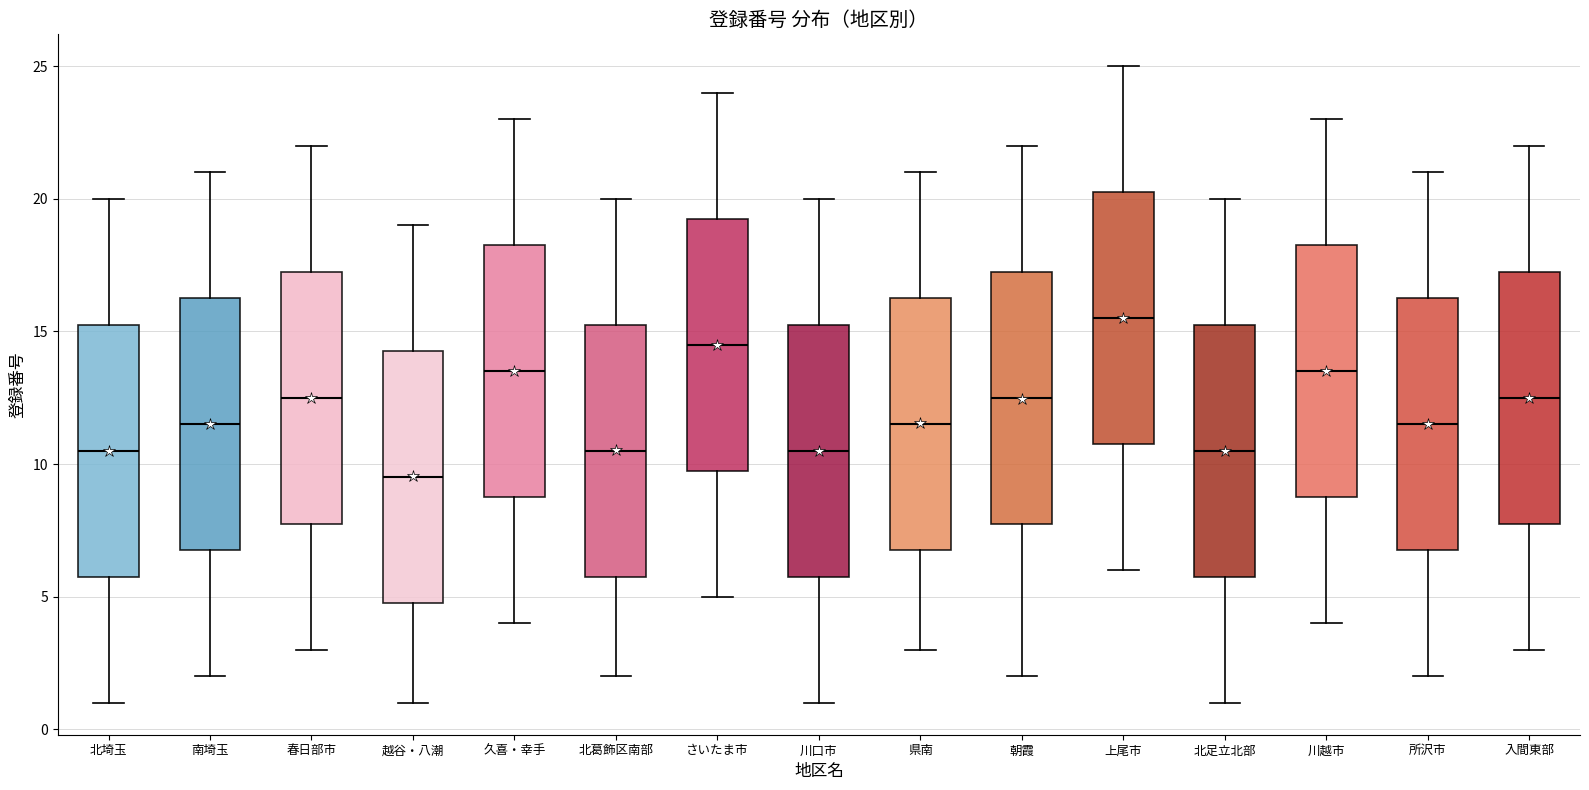

Reading left to right, read every box against the y-axis: the position of its median line, the range the box covers, and the ends of its whiskers. The values are not printed on the chart, so give them approximately, as read against the axis.

北埼玉: median 10.5, box 6.0 to 15.5, whiskers 1.0 to 20.0
南埼玉: median 11.5, box 7.0 to 16.5, whiskers 2.0 to 21.0
春日部市: median 12.5, box 8.0 to 17.5, whiskers 3.0 to 22.0
越谷・八潮: median 9.5, box 5.0 to 14.5, whiskers 1.0 to 19.0
久喜・幸手: median 13.5, box 9.0 to 18.5, whiskers 4.0 to 23.0
北葛飾区南部: median 10.5, box 6.0 to 15.5, whiskers 2.0 to 20.0
さいたま市: median 14.5, box 10.0 to 19.5, whiskers 5.0 to 24.0
川口市: median 10.5, box 6.0 to 15.5, whiskers 1.0 to 20.0
県南: median 11.5, box 7.0 to 16.5, whiskers 3.0 to 21.0
朝霞: median 12.5, box 8.0 to 17.5, whiskers 2.0 to 22.0
上尾市: median 15.5, box 11.0 to 20.5, whiskers 6.0 to 25.0
北足立北部: median 10.5, box 6.0 to 15.5, whiskers 1.0 to 20.0
川越市: median 13.5, box 9.0 to 18.5, whiskers 4.0 to 23.0
所沢市: median 11.5, box 7.0 to 16.5, whiskers 2.0 to 21.0
入間東部: median 12.5, box 8.0 to 17.5, whiskers 3.0 to 22.0